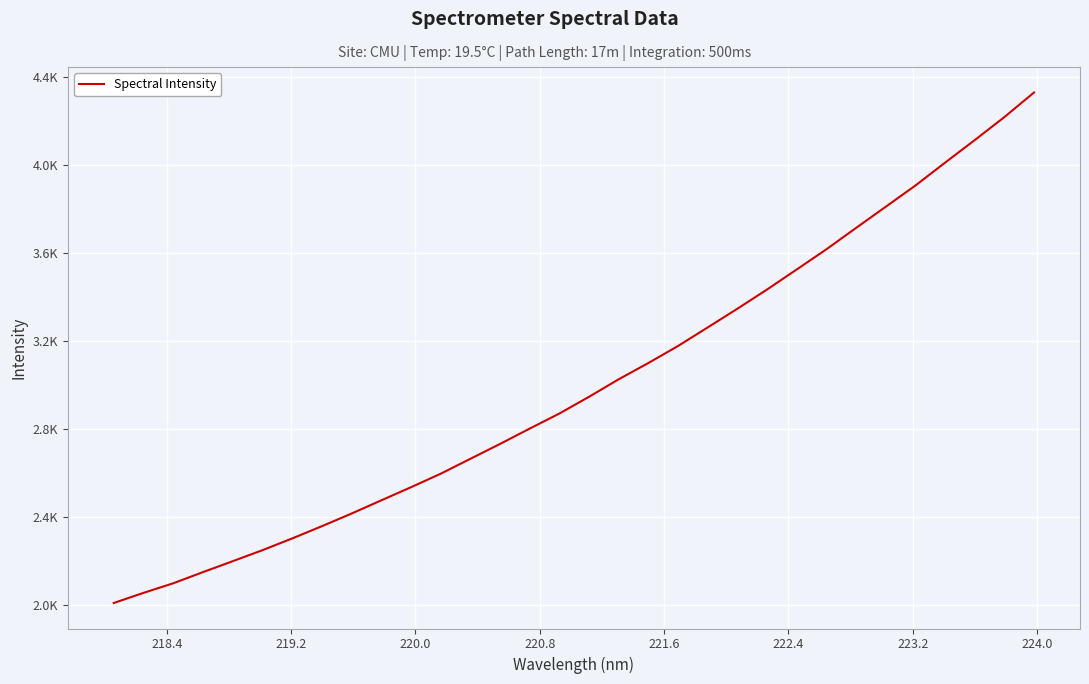

Does the chart have visible grid lines?

Yes